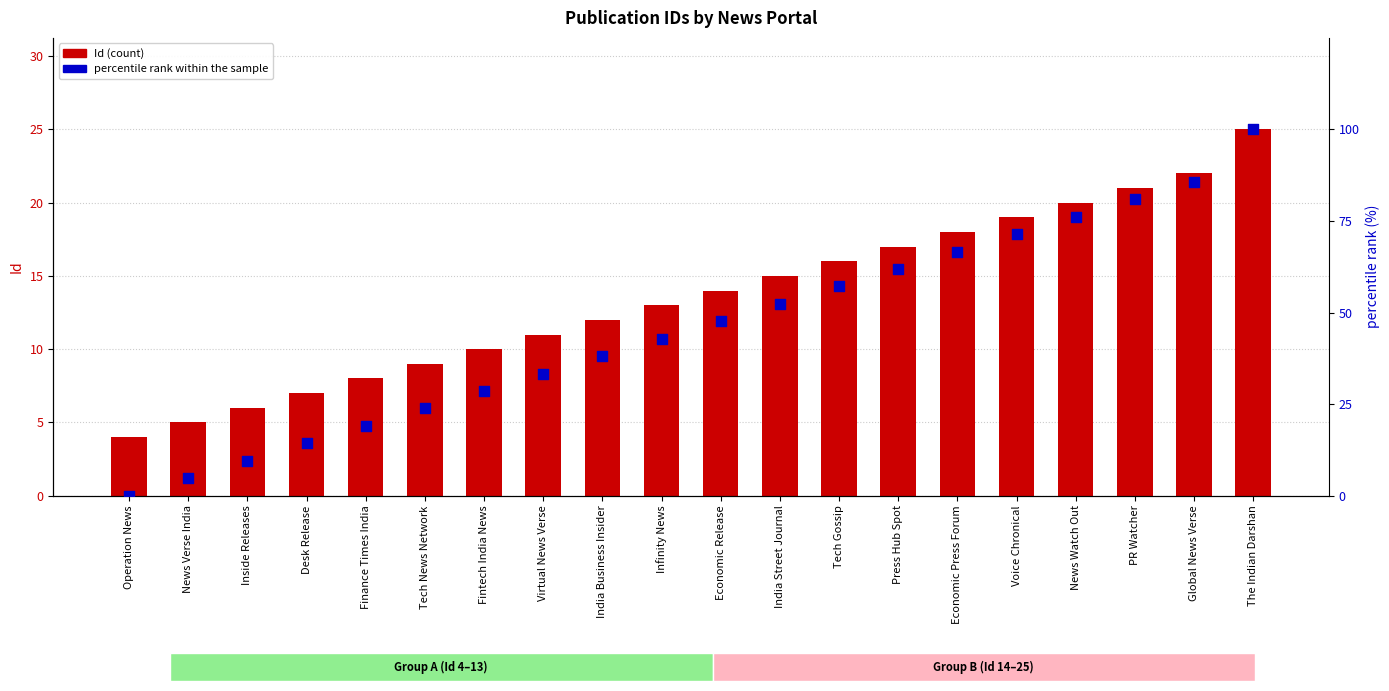

What are all the series names shown in the legend?

Id, percentile rank within the sample